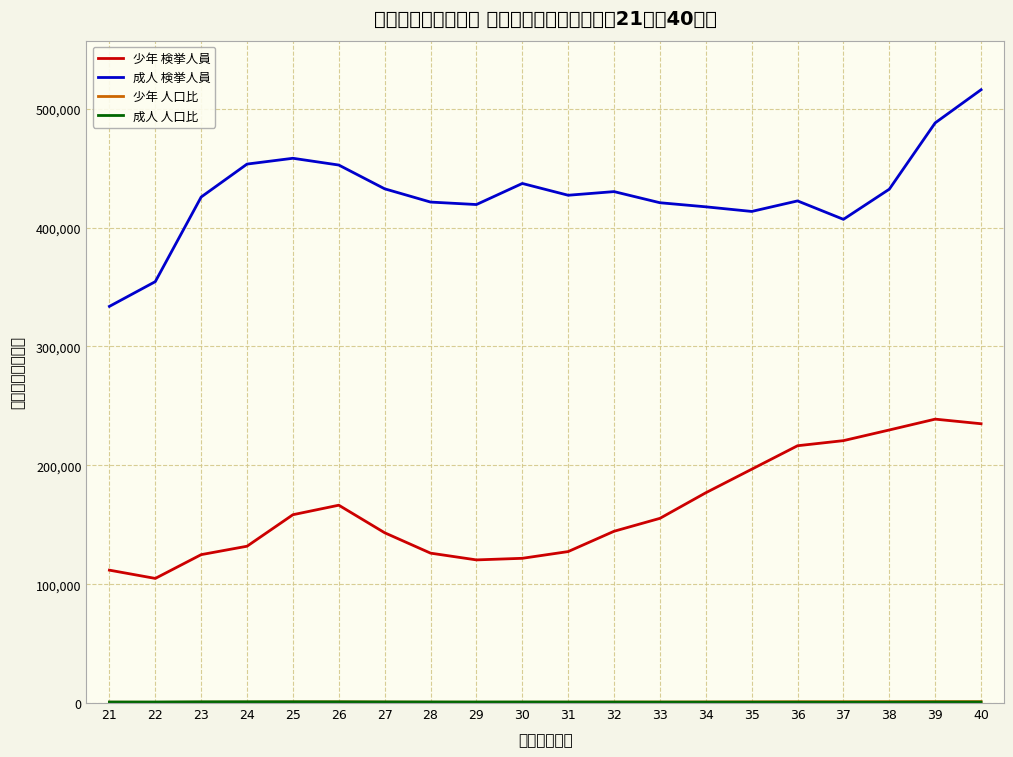

What is the difference between the 成人 人口比 values at 26 and 38?

257.3